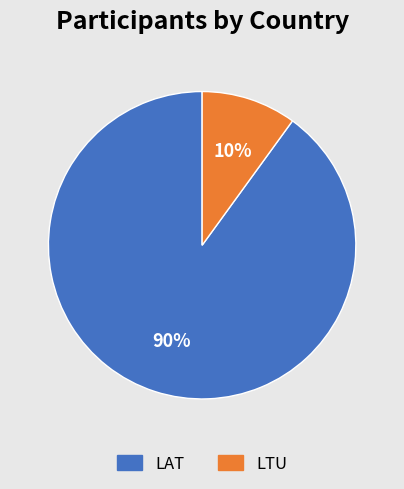

What percentage is the LTU slice, to the nearest percent?

10%